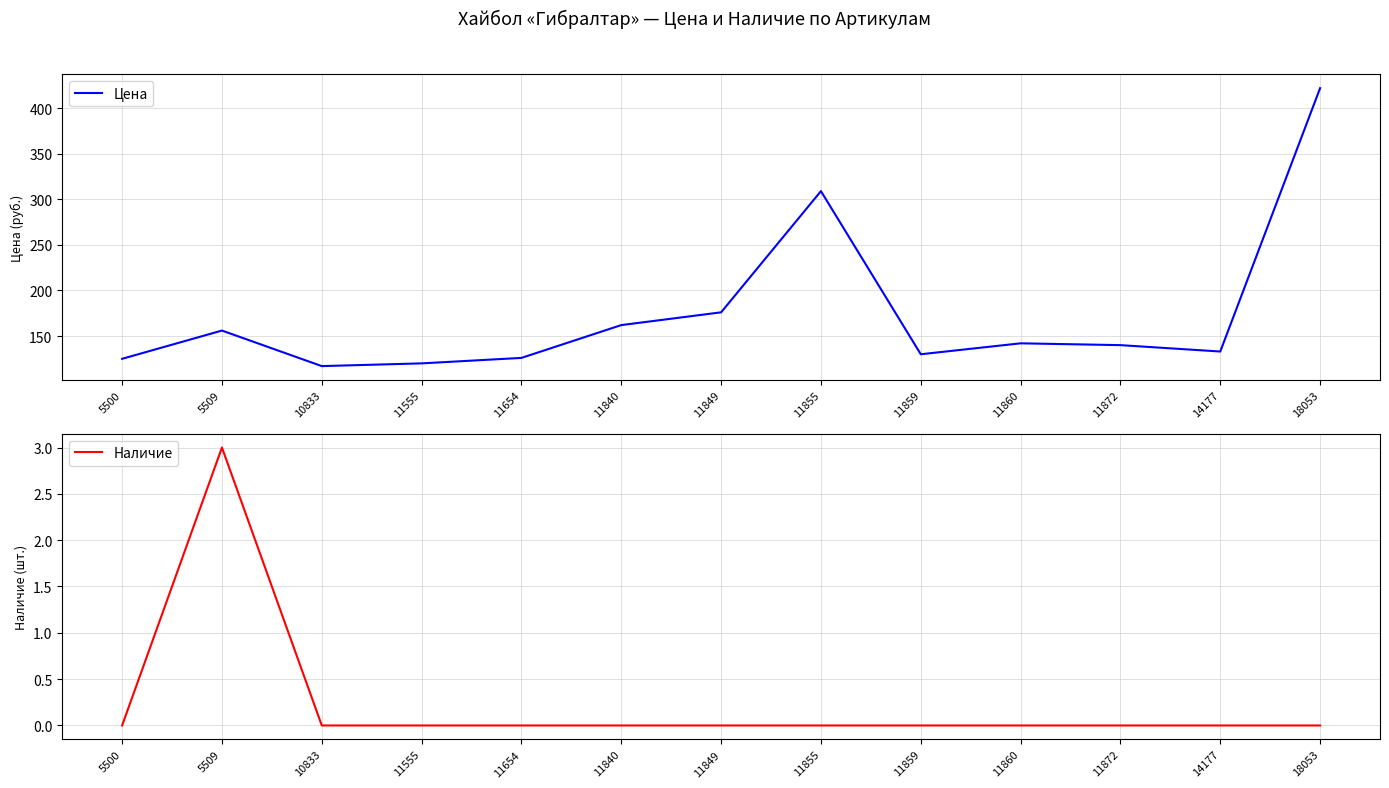

At how many categories does at least one series exceed 249?

2